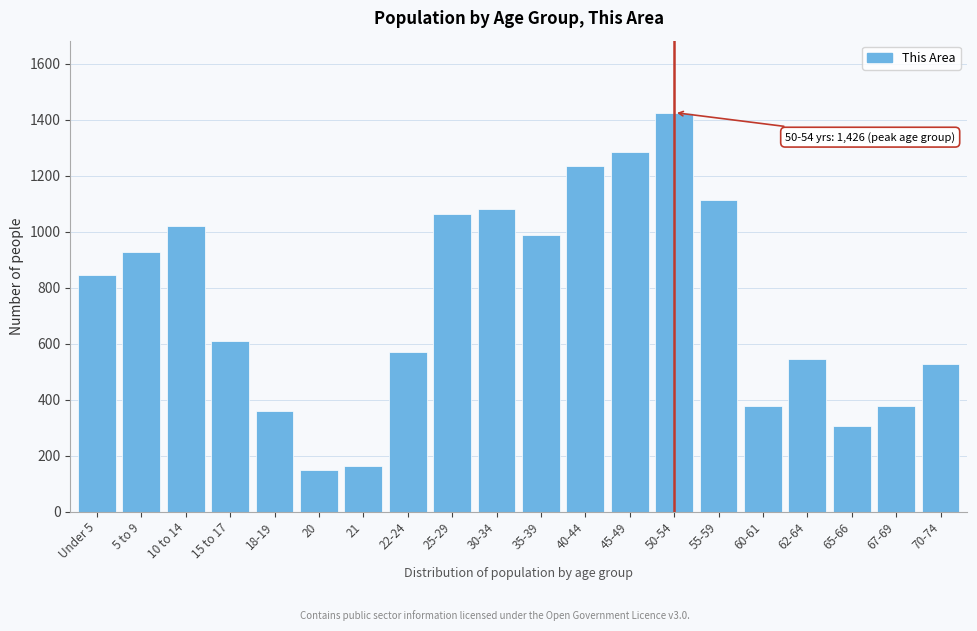

Reading right to left, transcribe all the data shown in this chart.

527	379	306	545	379	1113	1426	1284	1235	988	1083	1065	571	163	149	359	609	1021	928	845